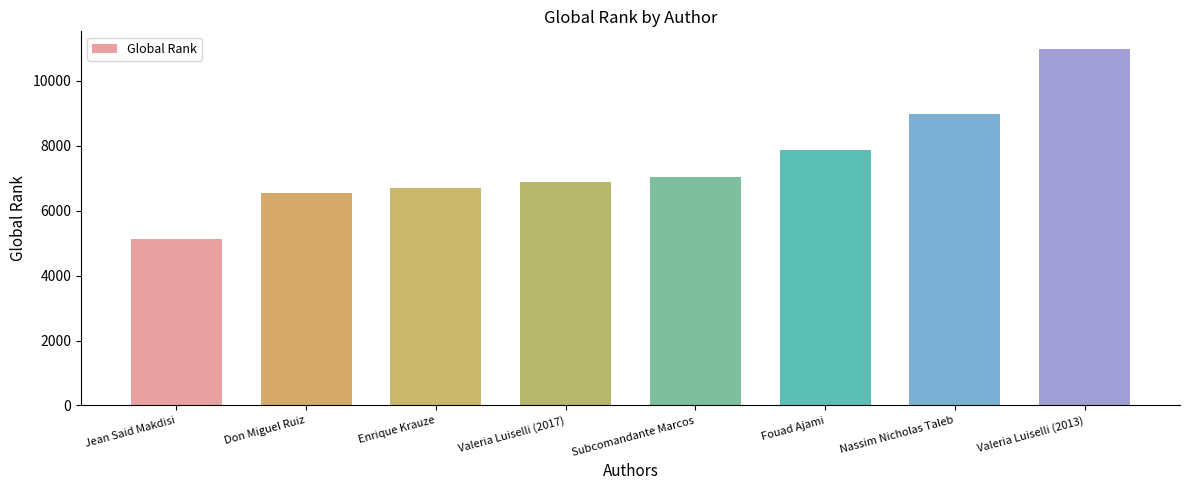

The chart shows a value of 7868 at Fouad Ajami. True or false?

True